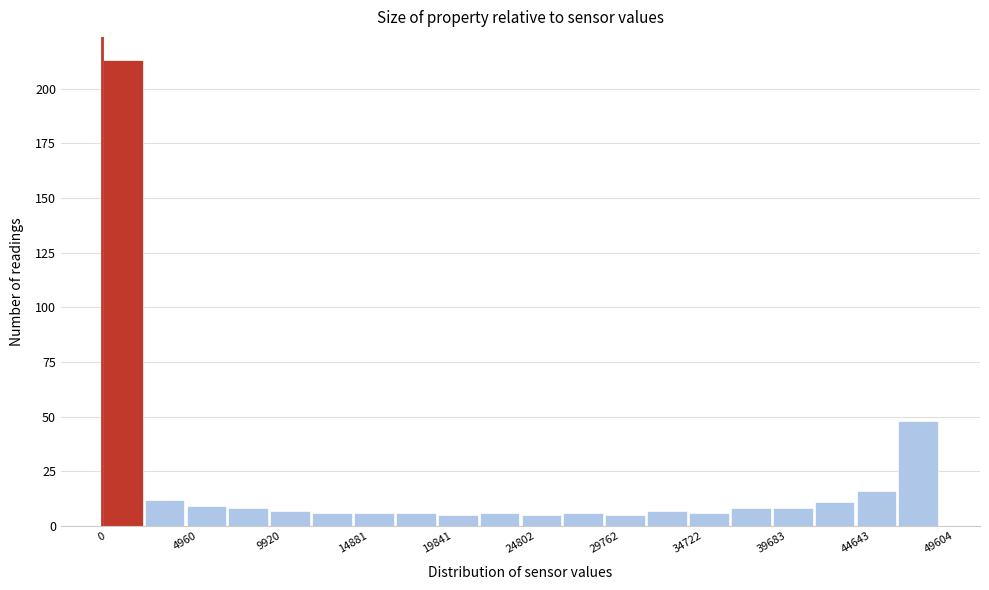

Reading left to right, list every bar in this chart as the range it spans on the x-axis followed by its height. Neither the bar edges nor the heights are printed on the chart, so give them approximately, as read against the axes.

0 to 2500: 215
2500 to 5000: 10
5000 to 7500: 10
7500 to 10000: 10
10000 to 12500: 5
12500 to 15000: 5
15000 to 17500: 5
17500 to 20000: 5
20000 to 22500: 5
22500 to 25000: 5
25000 to 27500: 5
27500 to 30000: 5
30000 to 32000: 5
32000 to 34500: 5
34500 to 37000: 5
37000 to 39500: 10
39500 to 42000: 10
42000 to 44500: 10
44500 to 47000: 15
47000 to 49500: 50